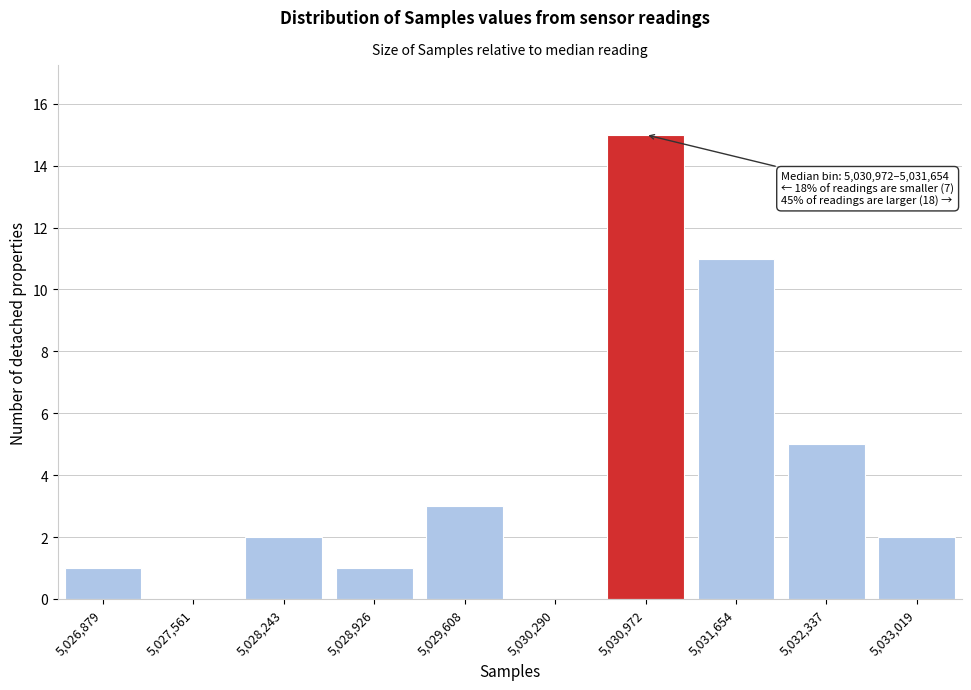

Reading right to left, extract all data points from this chart.

5,033,019=2	5,032,337=5	5,031,654=11	5,030,972=15	5,030,290=0	5,029,608=3	5,028,926=1	5,028,243=2	5,027,561=0	5,026,879=1